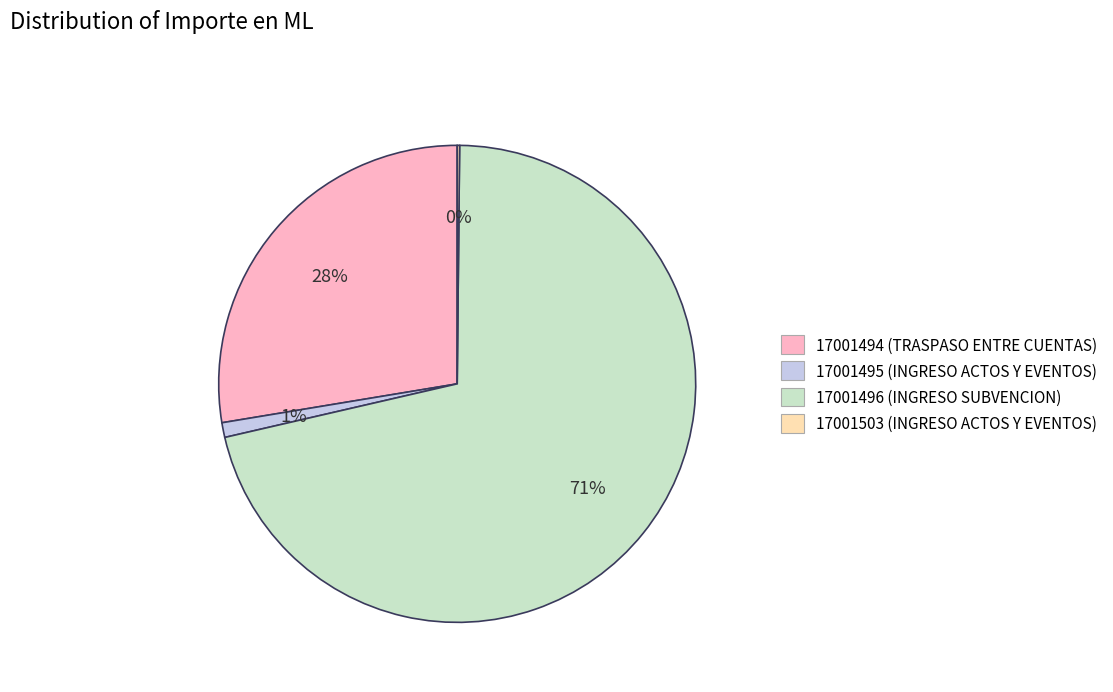

Combined, do 17001495 (INGRESO ACTOS Y EVENTOS) and 17001494 (TRASPASO ENTRE CUENTAS) account for over 50%?

No